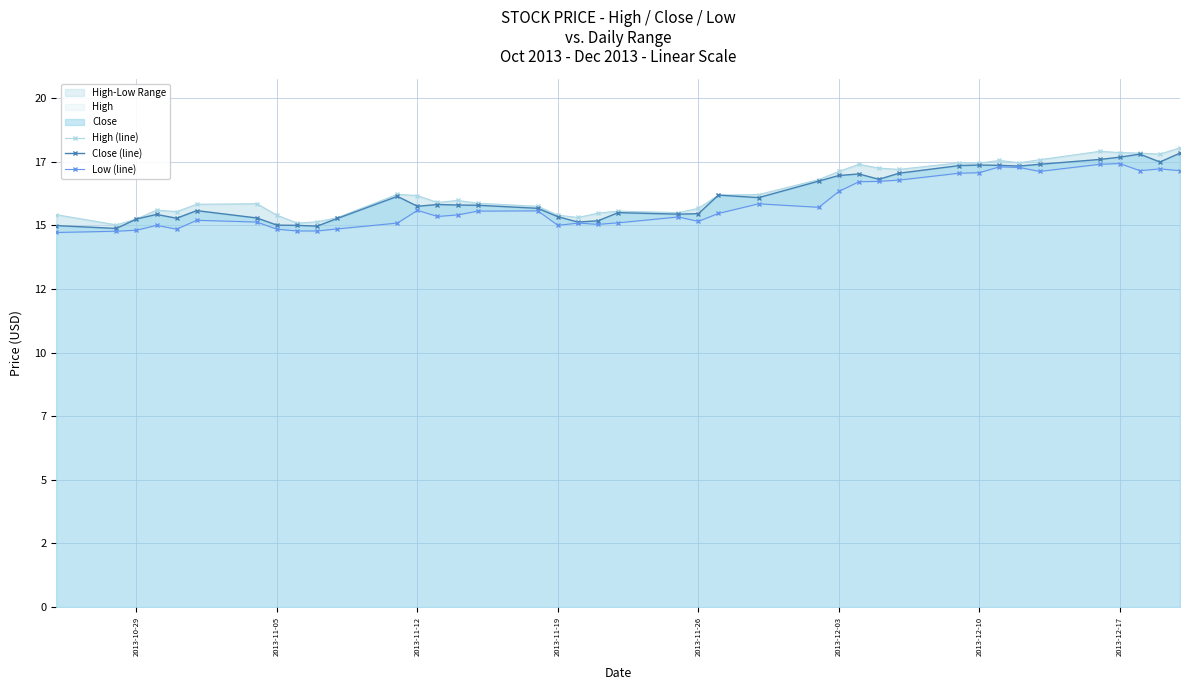

True or false: Low (line) and Close (line) cross at least once.

False